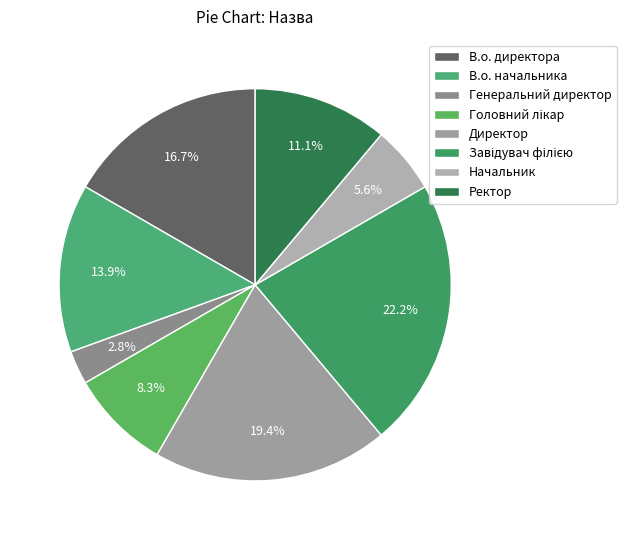

What is the largest slice in the pie chart?

Завідувач філією